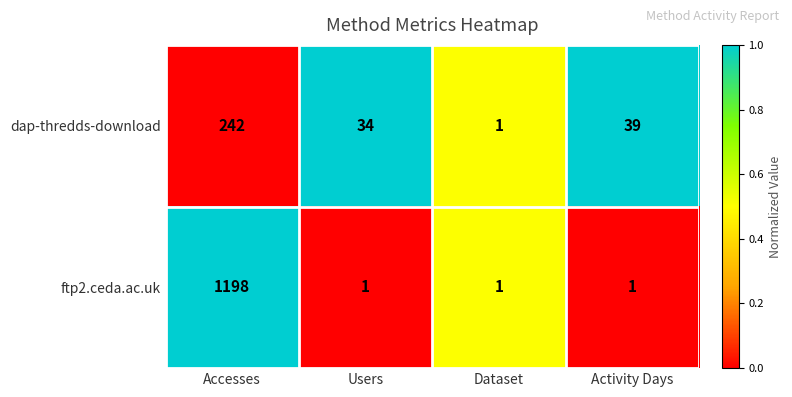

Reading right to left, what are all the values shown in this chart?

dap-thredds-download: 39	1	34	242
ftp2.ceda.ac.uk: 1	1	1	1198